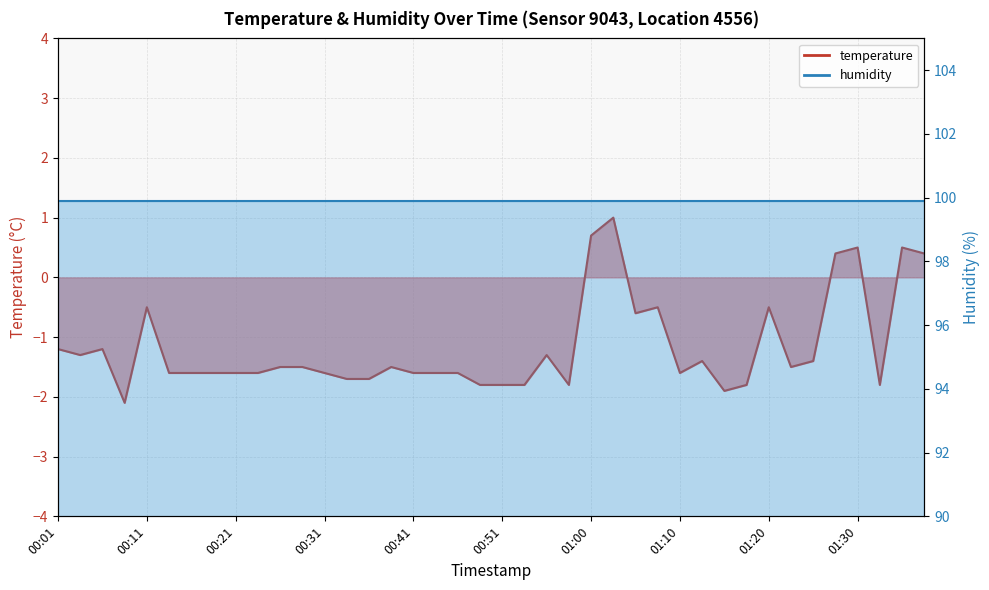

True or false: there are more than 1 points higher than both neighbors.

True